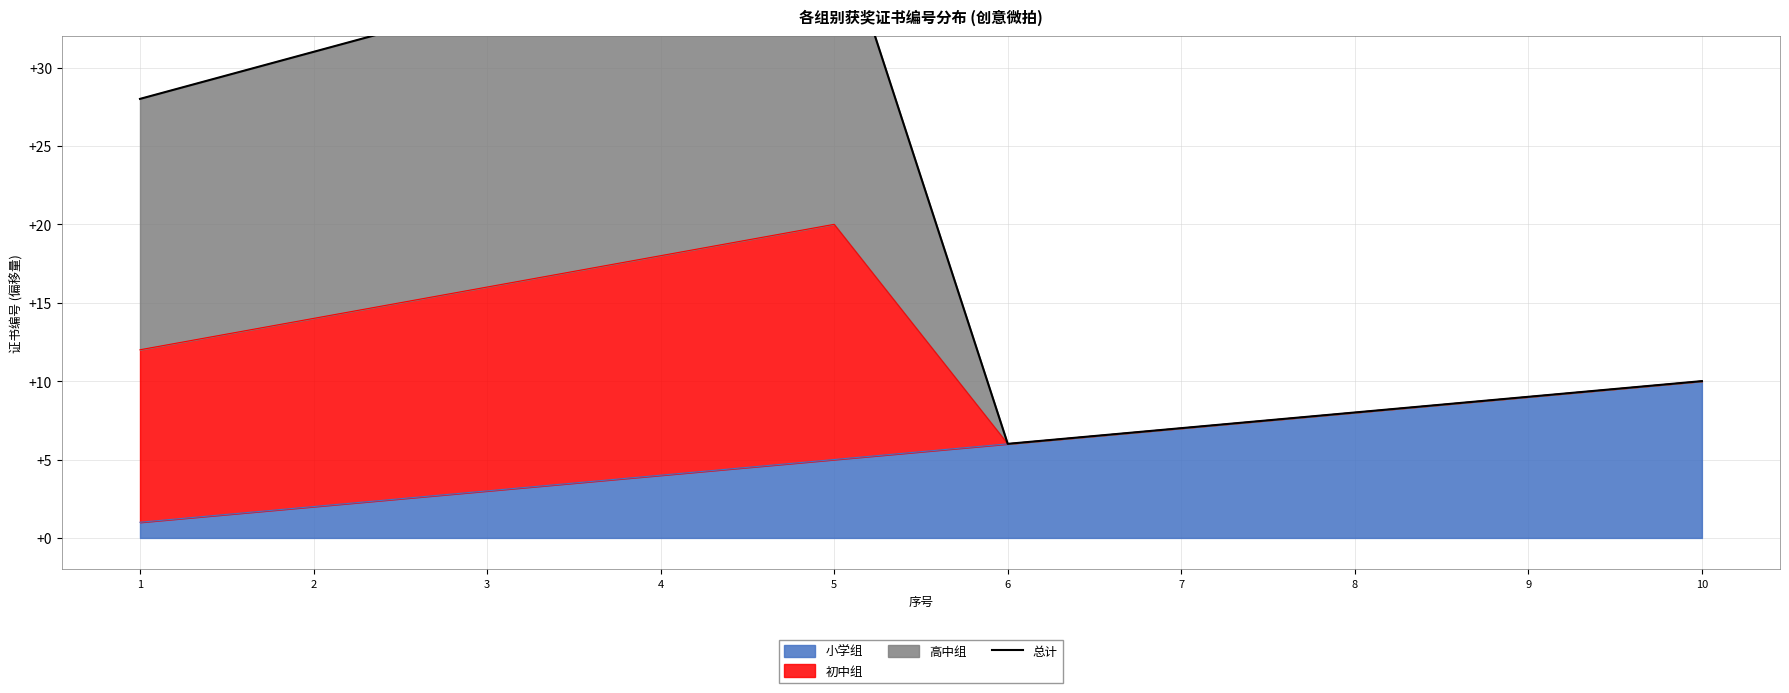

What is the difference between the second highest and second lowest values?

30